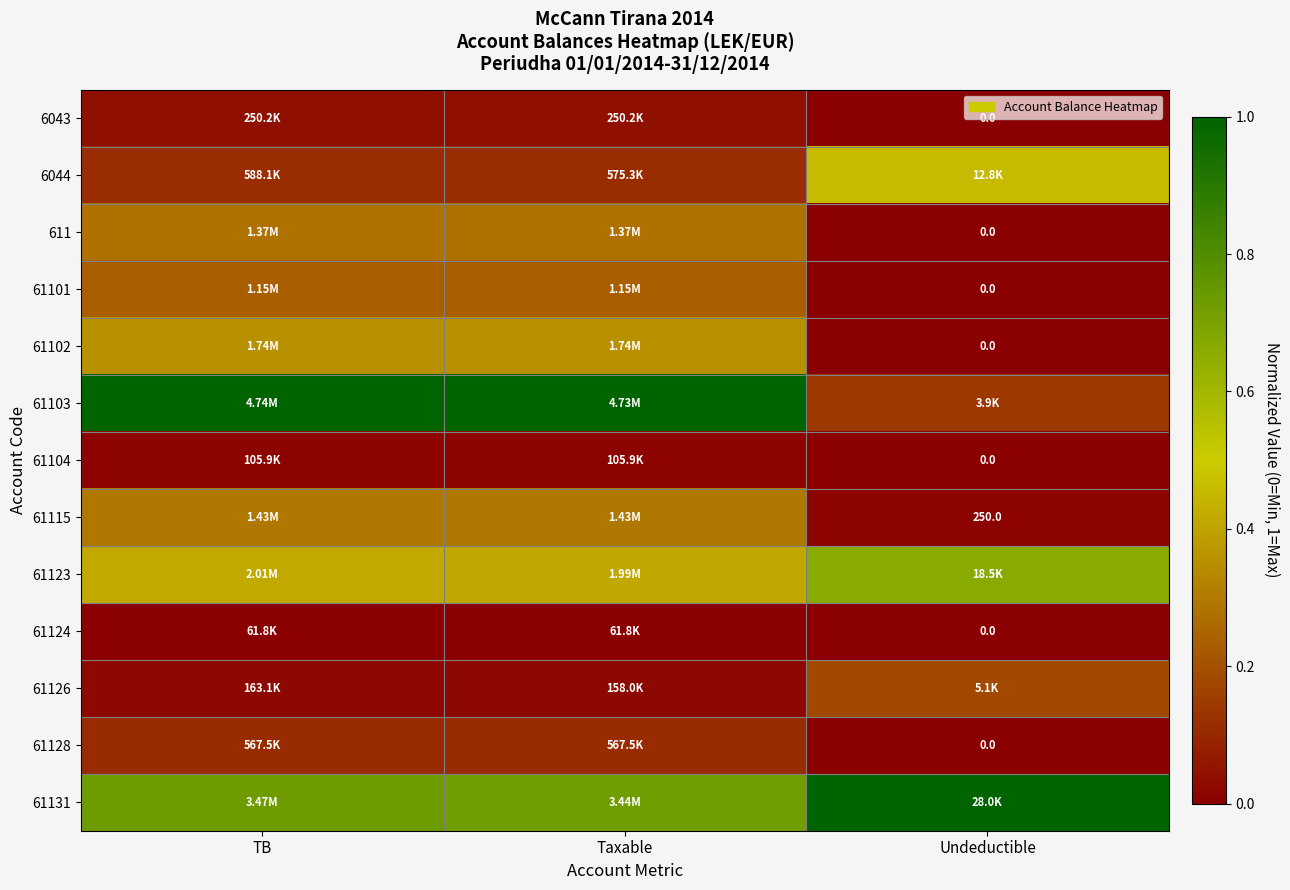

Is it true that 61123 equals 0.6 at Taxable?

False